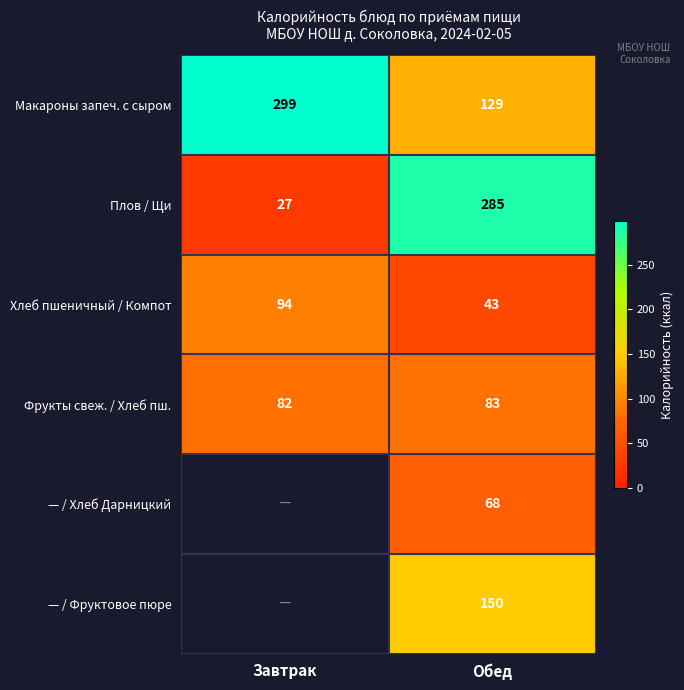

The value of — / Хлеб Дарницкий at Обед is 109.4. True or false?

False